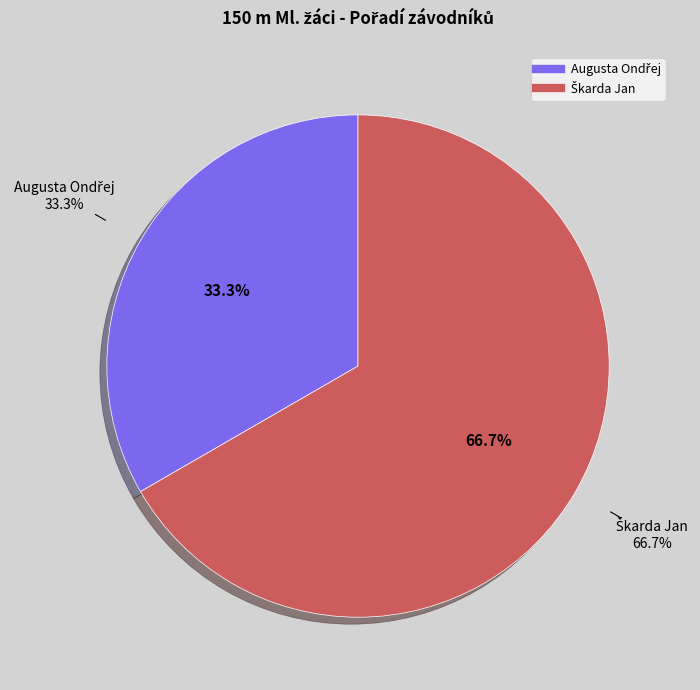

Count the number of slices in the pie.

2